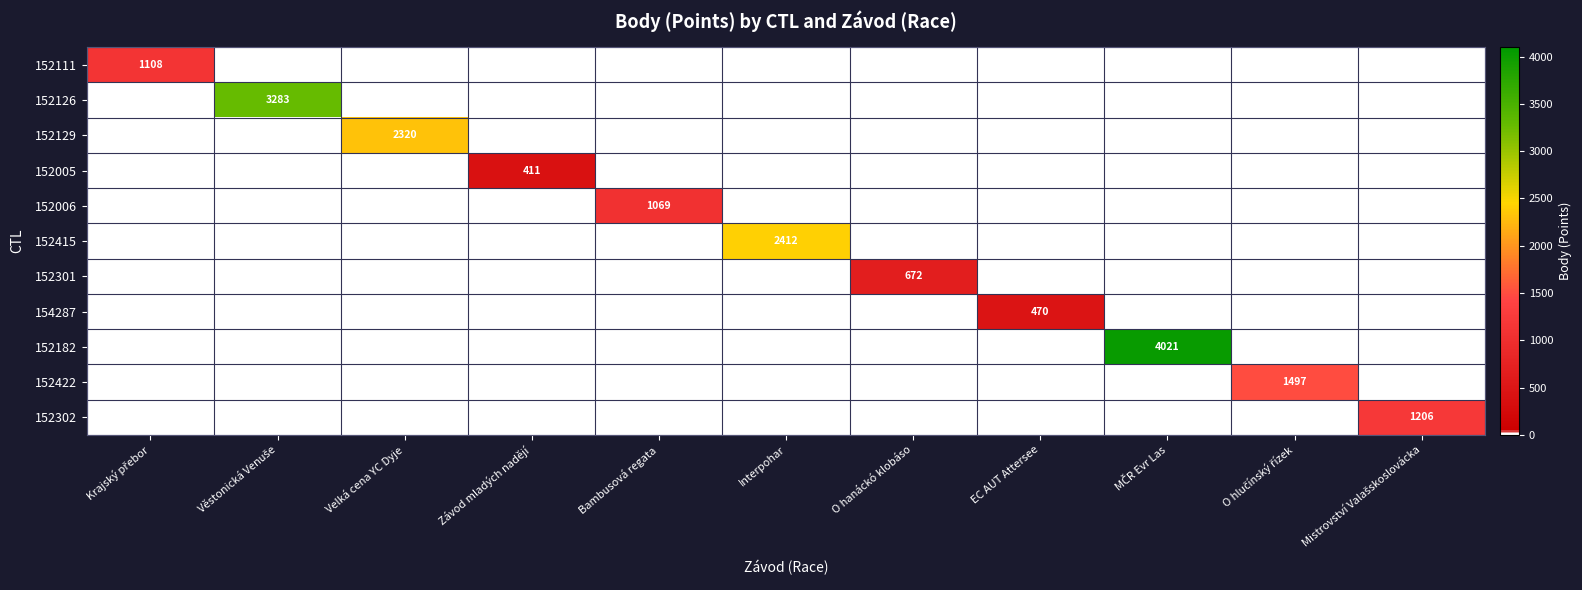

Which category has the lowest value in the 152126 series?

Krajský přebor